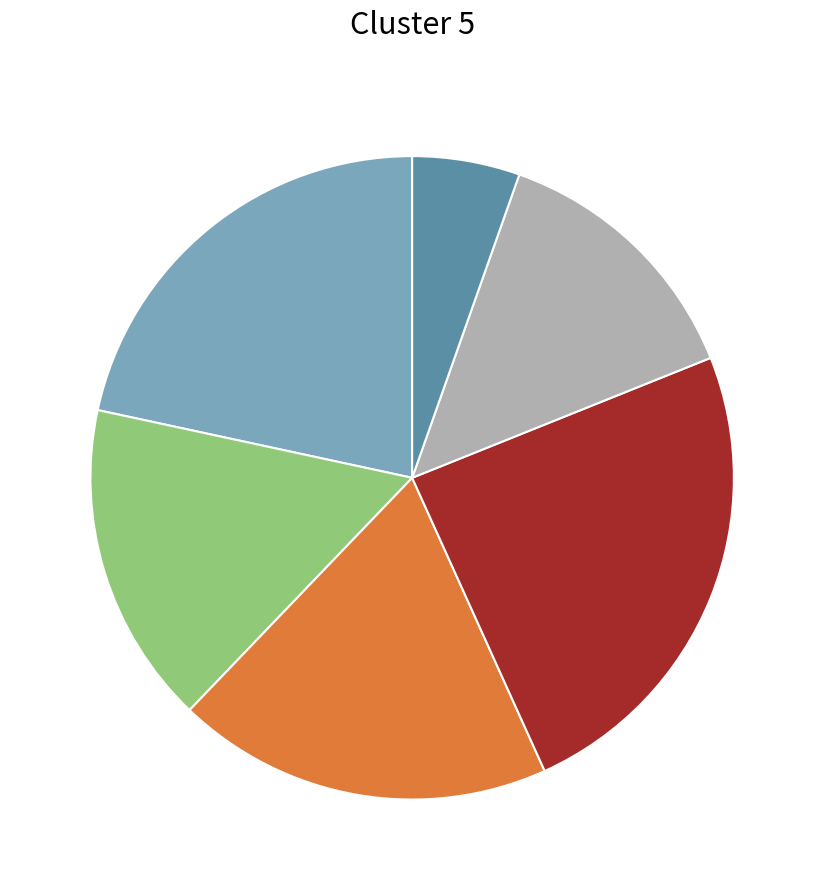

Is there a majority slice in this chart?

No